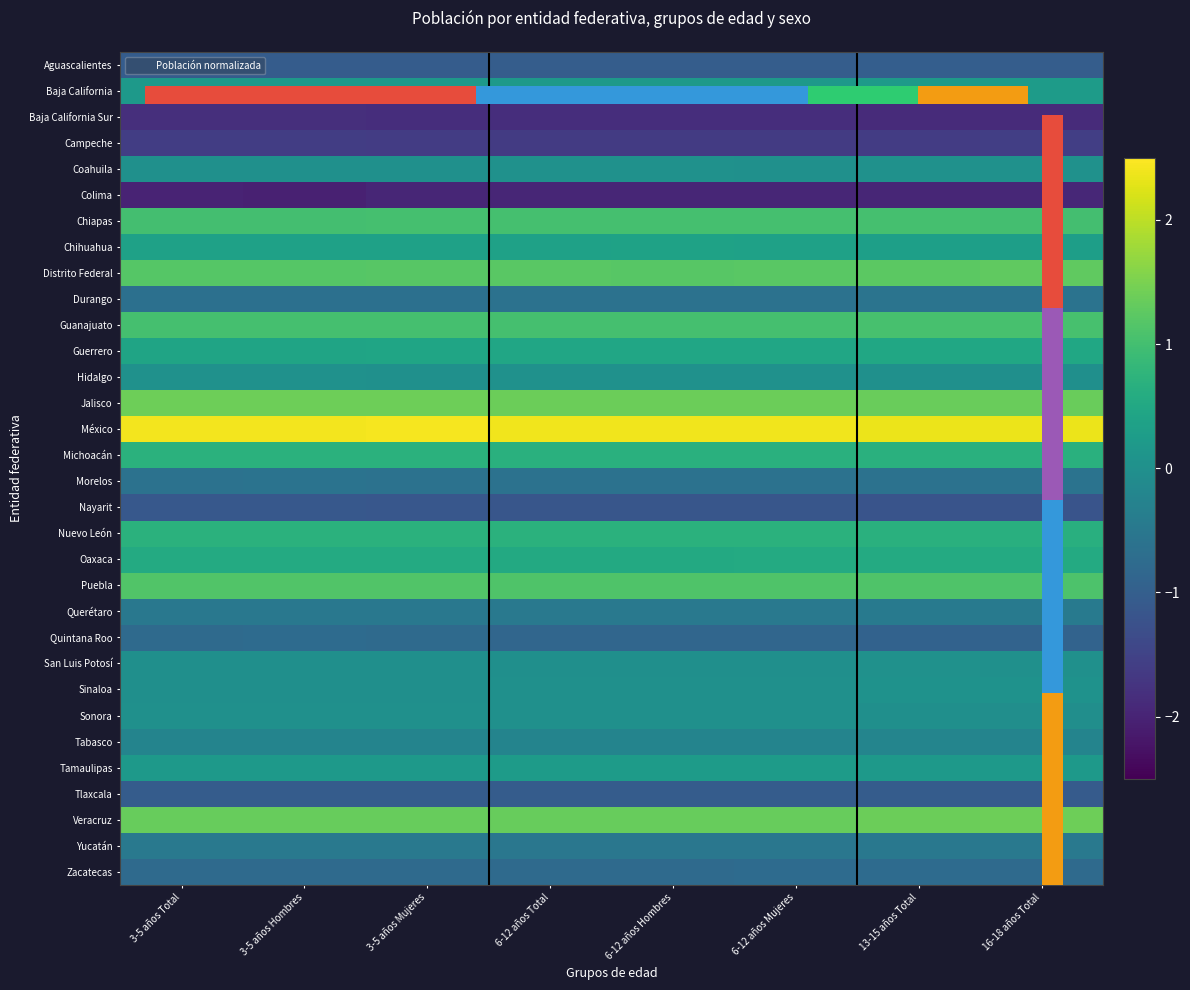

True or false: Chihuahua has a value of 0.6 at 3-5 años Total.

False